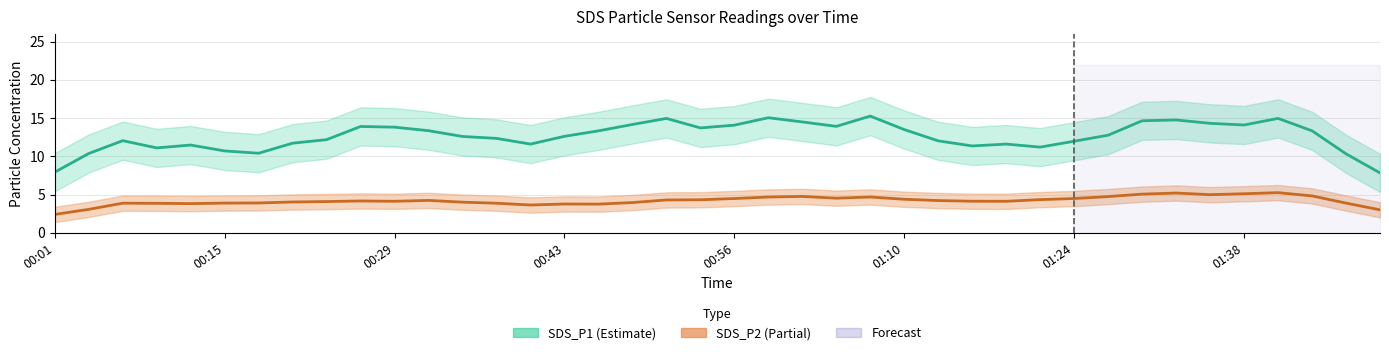

How many data points does each series have?

40